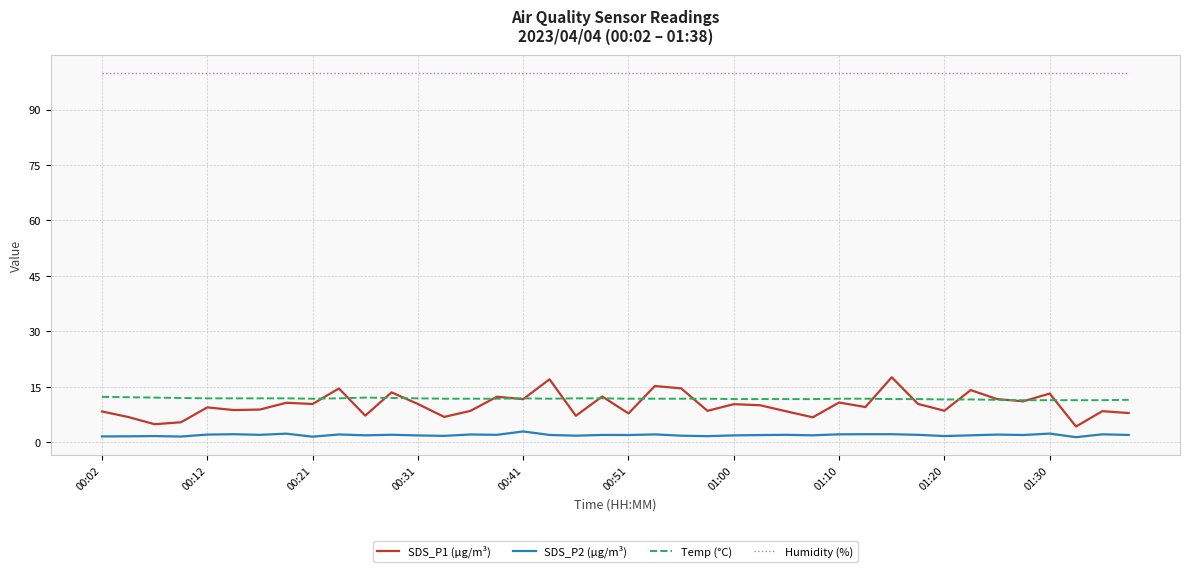

Rank the series by their maximum value, from highest to lowest.

Humidity (%), SDS_P1 (µg/m³), Temp (°C), SDS_P2 (µg/m³)